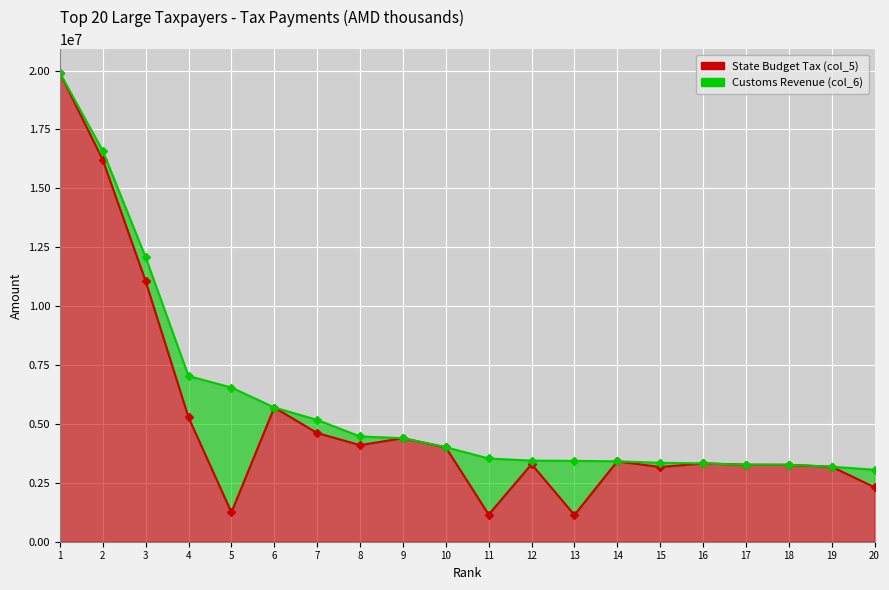

How many values exceed 3414789?

10